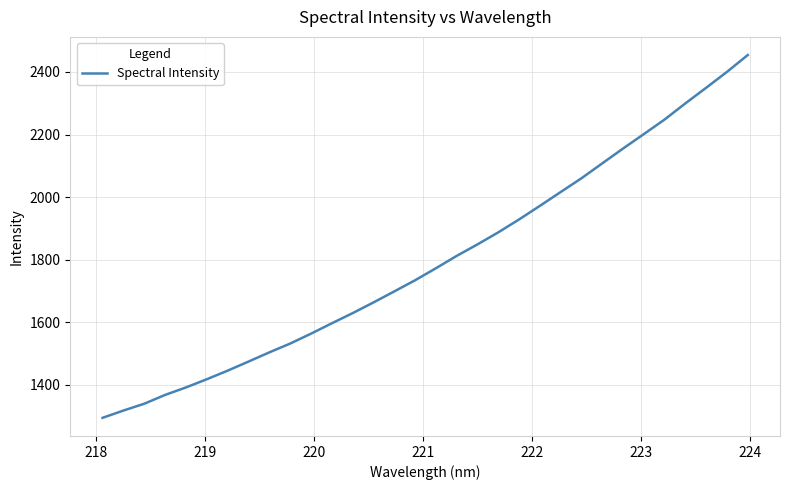

What is the difference between the maximum and minimum values?

1159.1